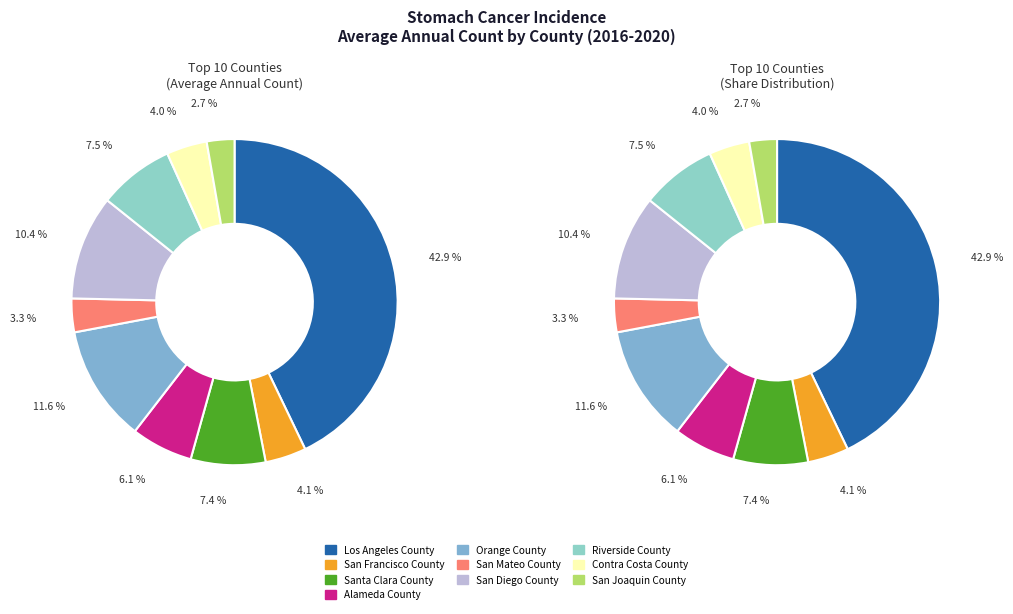

To the nearest percent, what portion does San Joaquin County represent?

3%